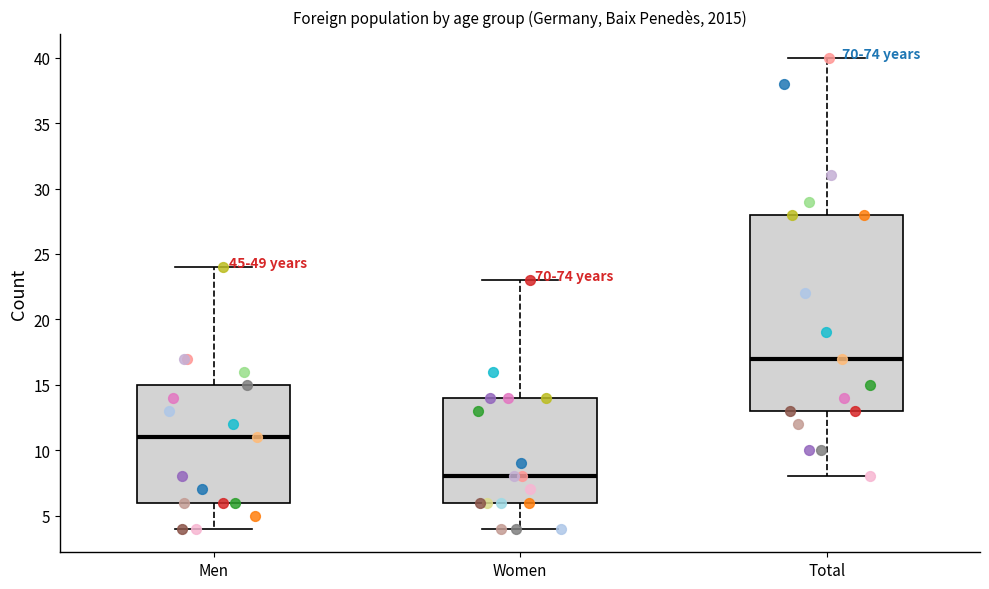

Where is the upper edge of the box for Men on the y-axis? The values are not printed on the chart, so give them approximately, as read against the axis.

15